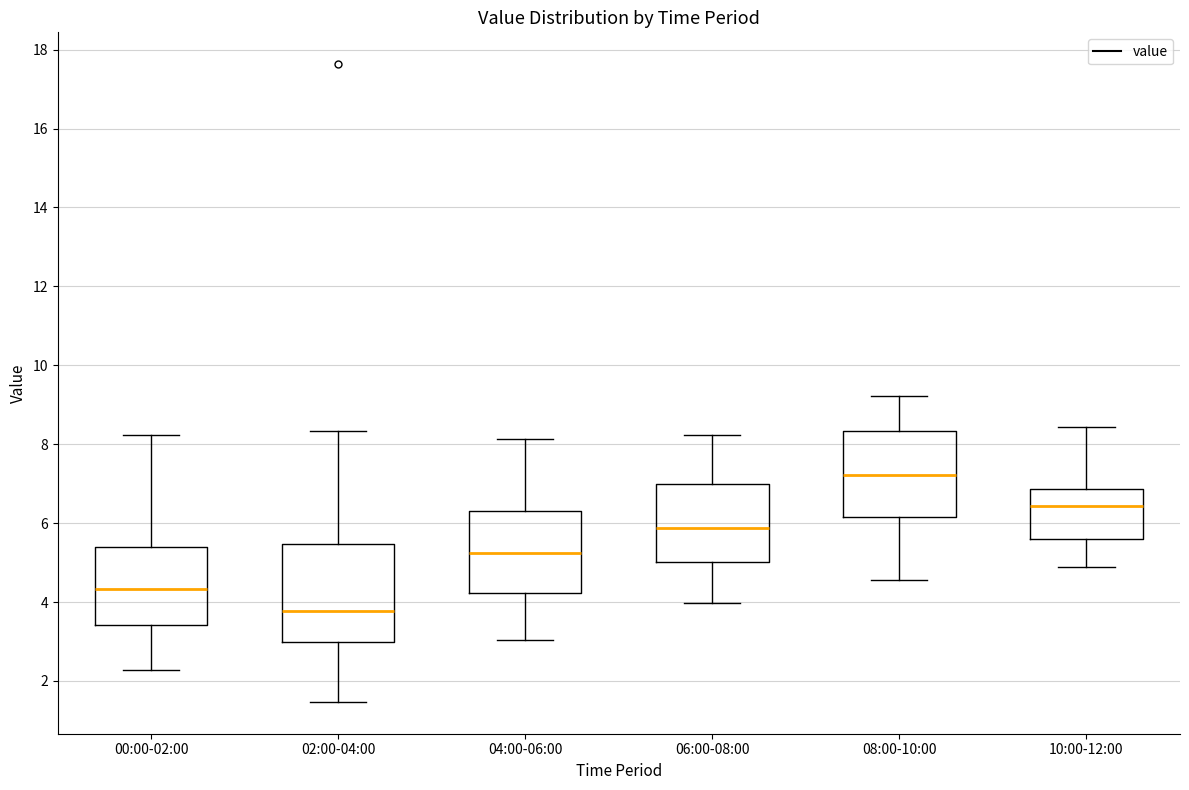

Which box is the tallest, from its lower edge to its upper edge?

02:00-04:00